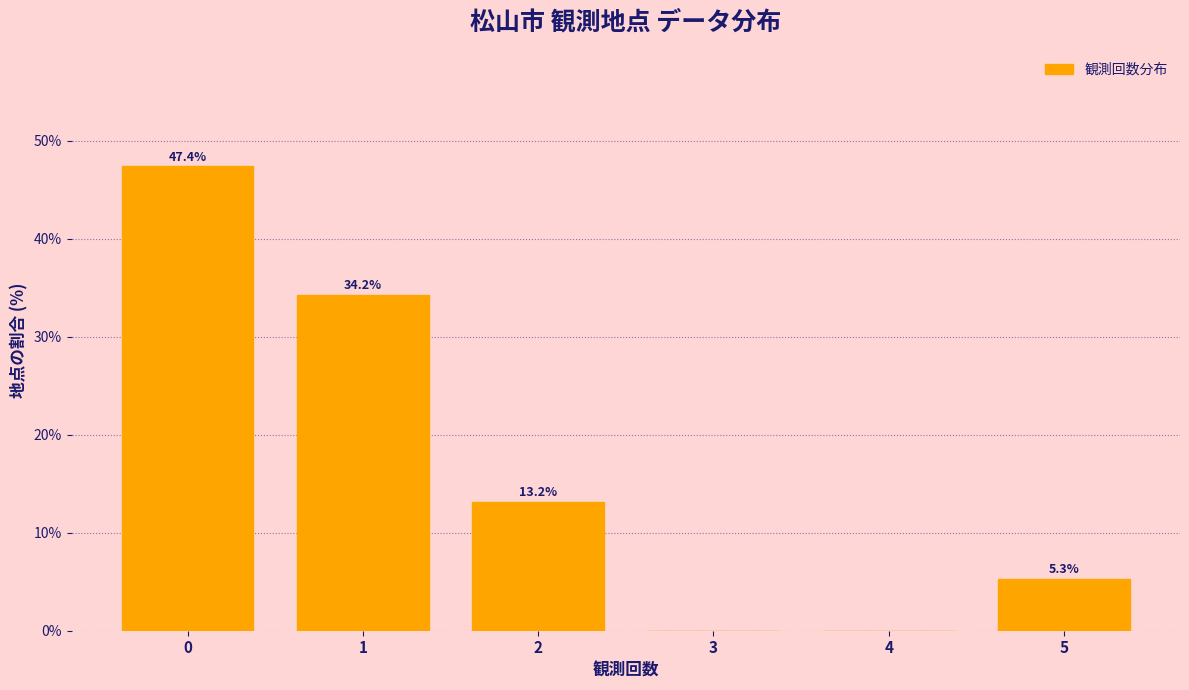

Reading left to right, what are all the values shown in this chart?

0=47.4	1=34.2	2=13.2	3=0.0	4=0.0	5=5.3